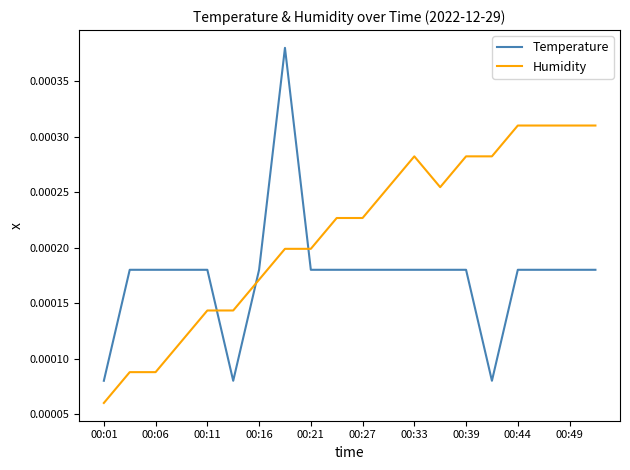

Which series has the widest spread of values?

Temperature